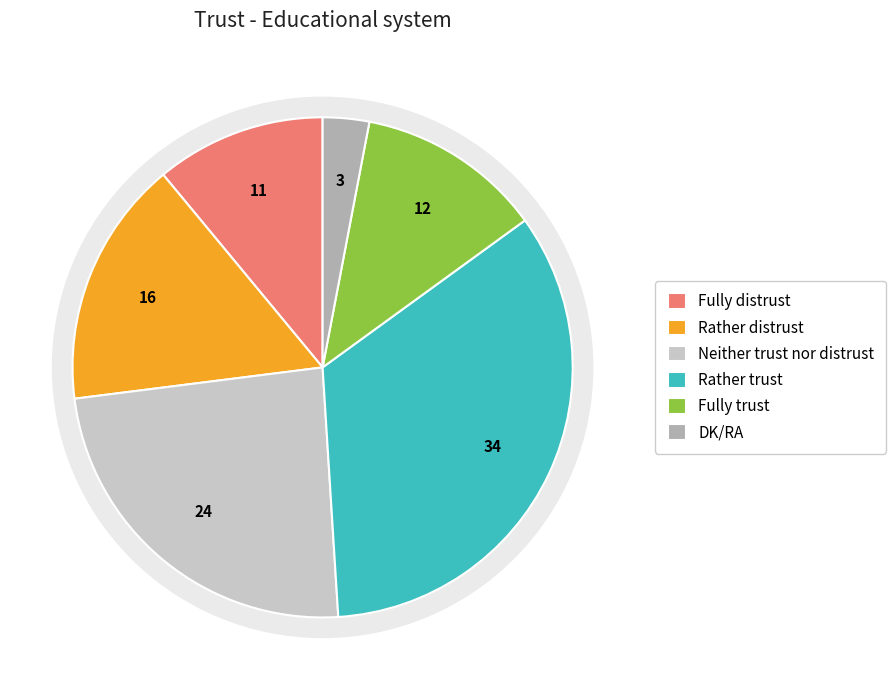

Count the number of slices in the pie.

6